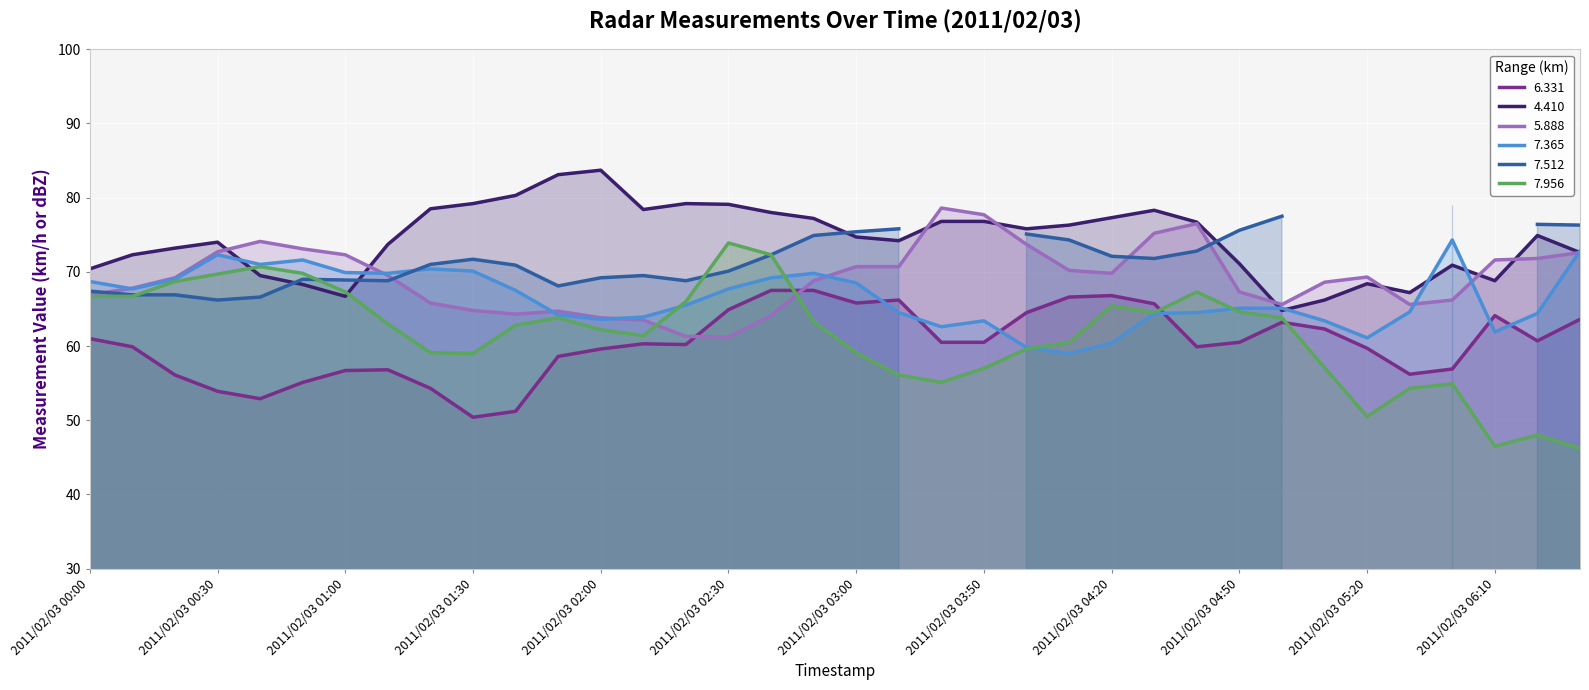

The 7.956 series shows 46.5 at 2011/02/03 06:10. True or false?

True